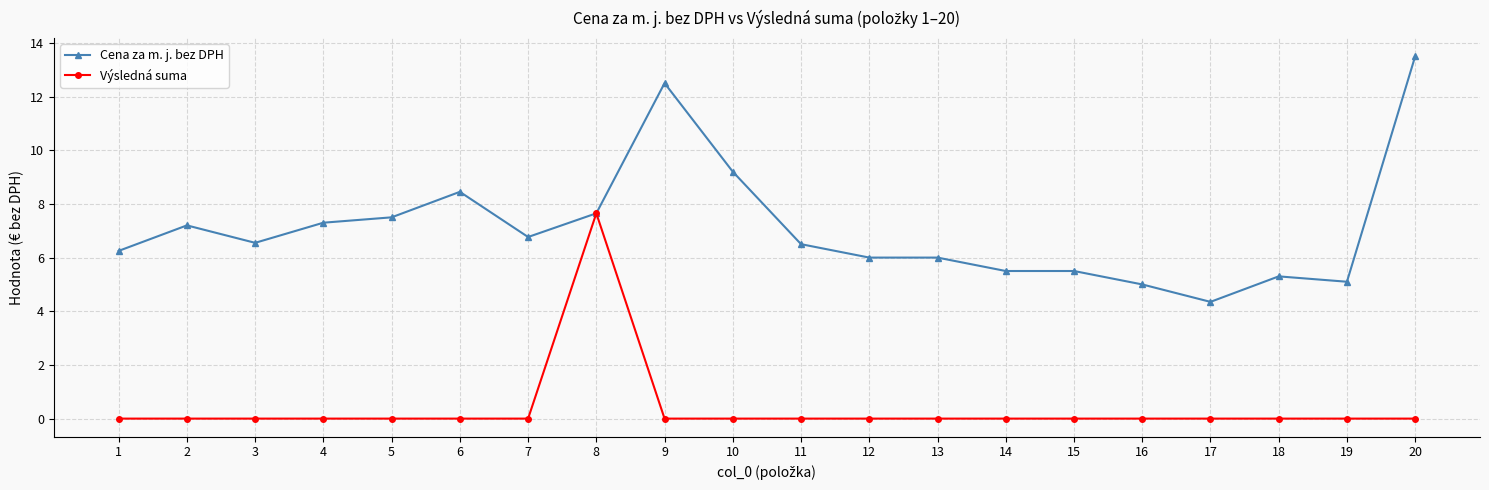

The Výsledná suma series shows 2.9 at 16. True or false?

False